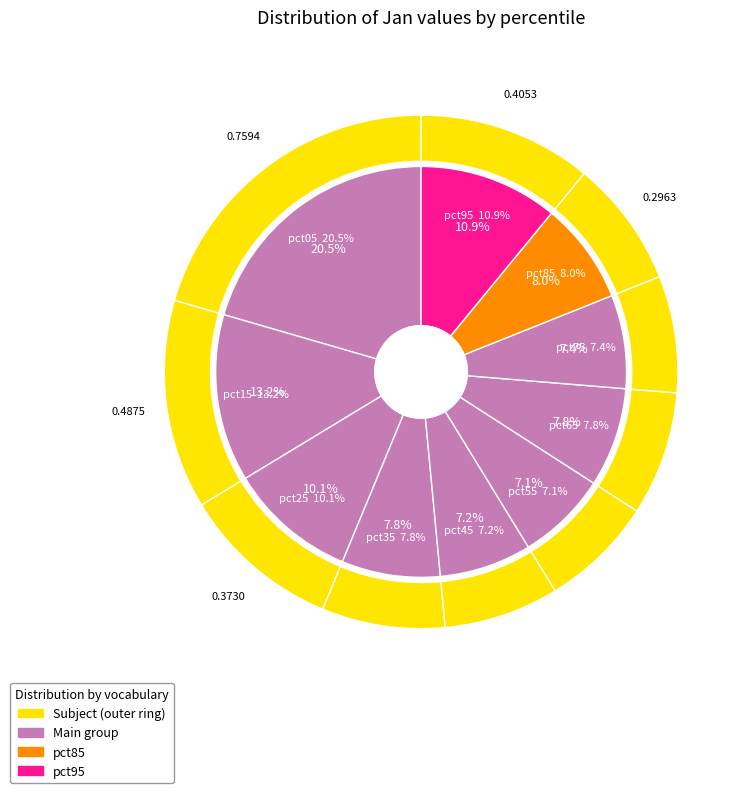

To the nearest percent, what is the combined percentage of pct15 and pct55?

20%